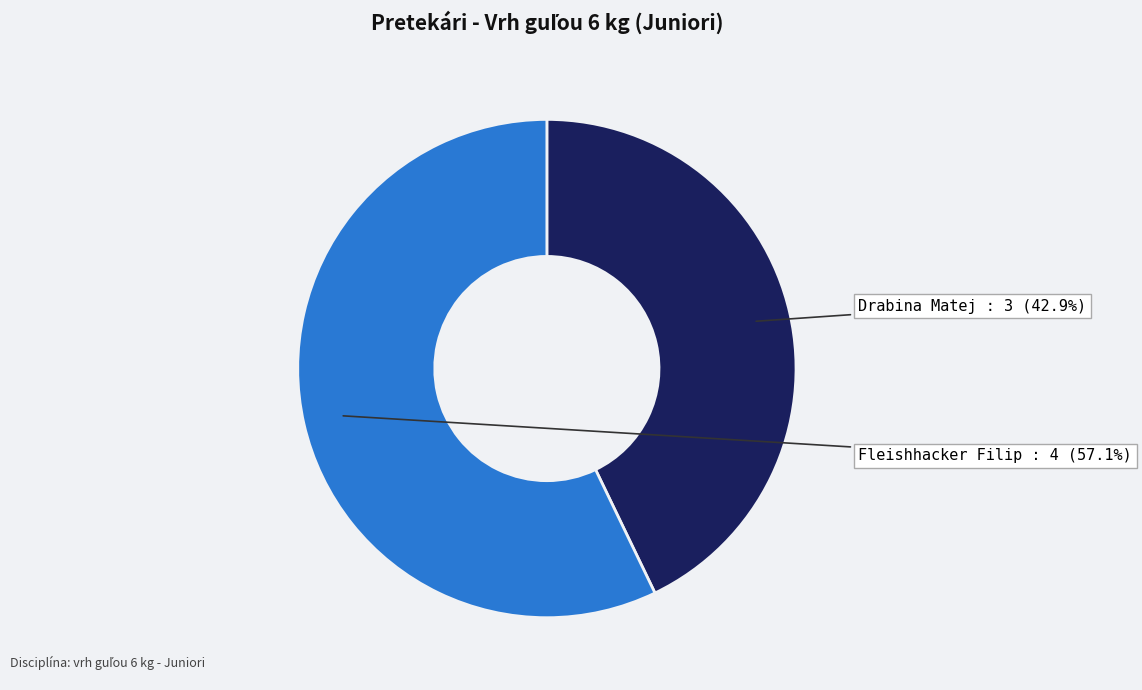

To the nearest percent, what is the difference between the largest and smallest slice percentages?

14%